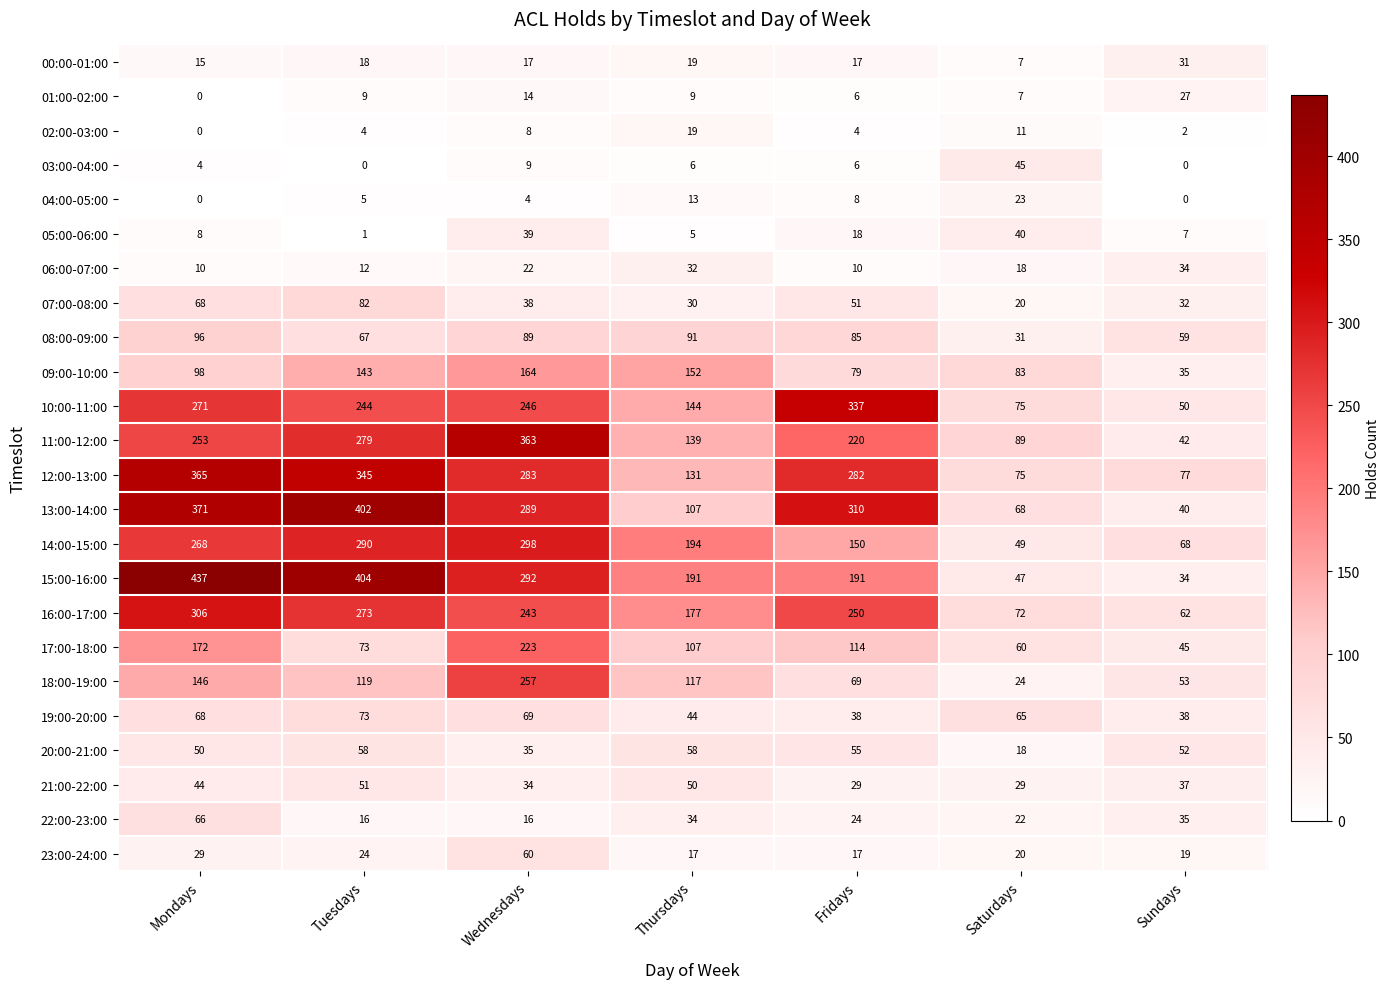

At which label does 16:00-17:00 first exceed 243?

Mondays